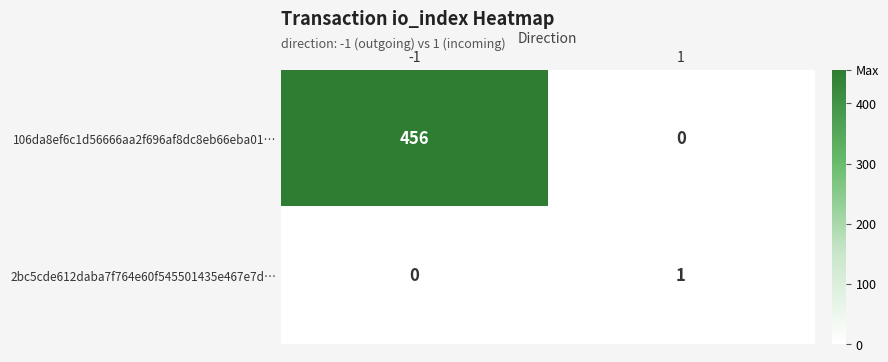

List the series in order of their overall mean, lowest first.

2bc5cde612daba7f764e60f545501435e467e7d…, 106da8ef6c1d56666aa2f696af8dc8eb66eba01…